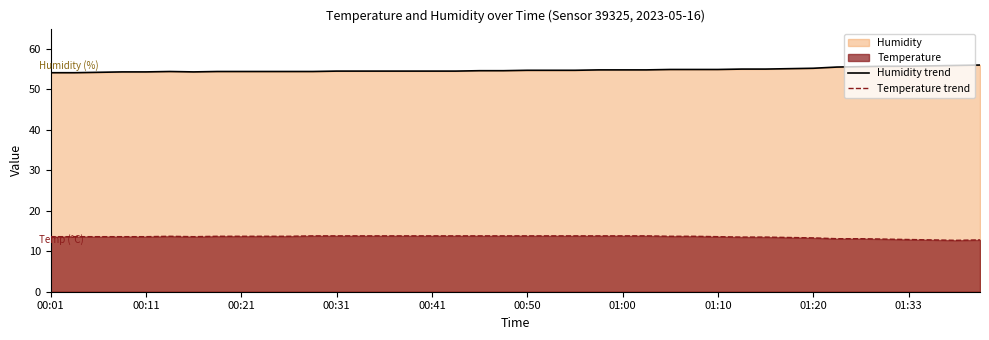

List the series in order of their overall mean, highest first.

Humidity trend, Temperature trend